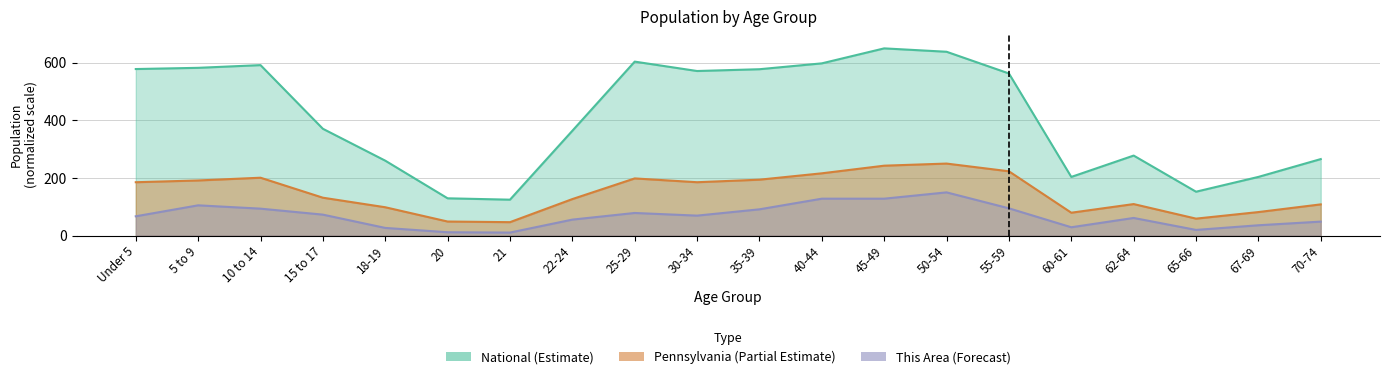

Between 18-19 and 62-64, which series saw the biggest shift?

This Area